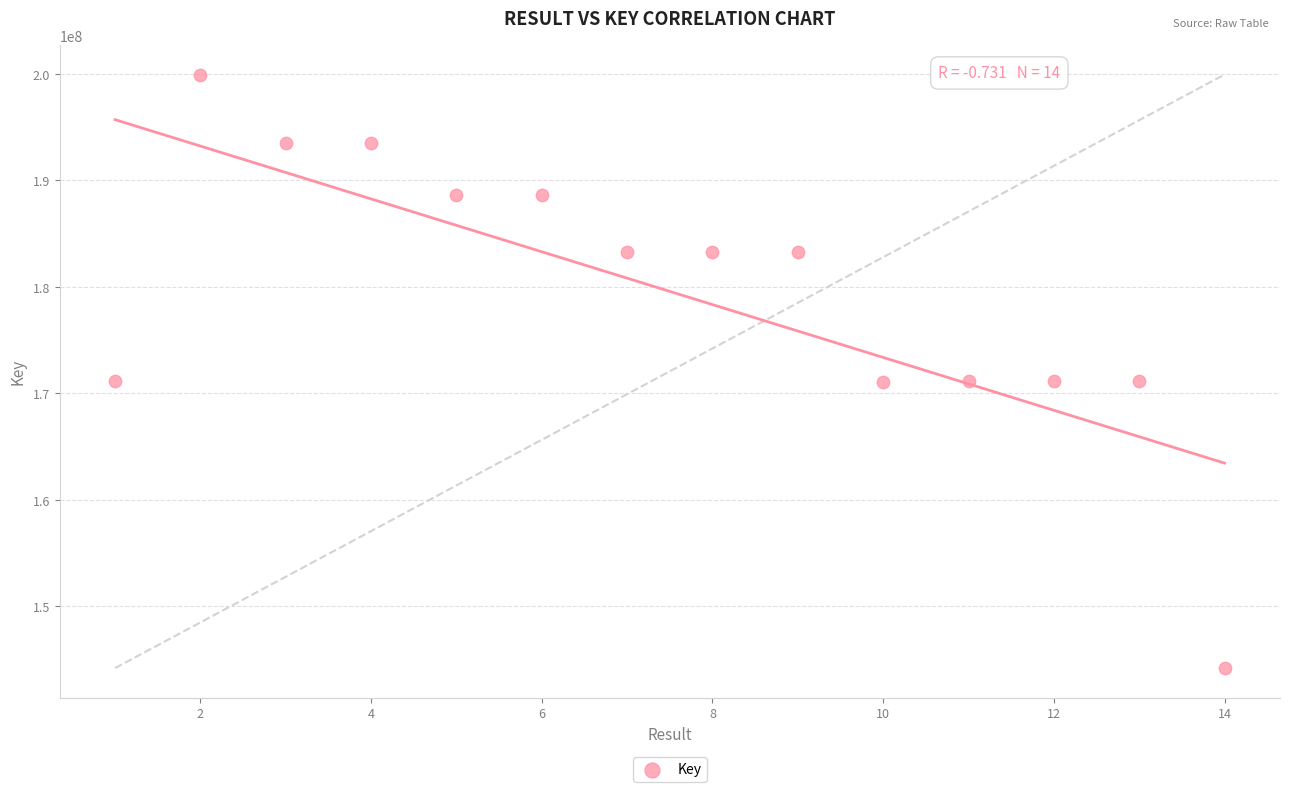

What is the range of Y values (max minus min)?

55778690